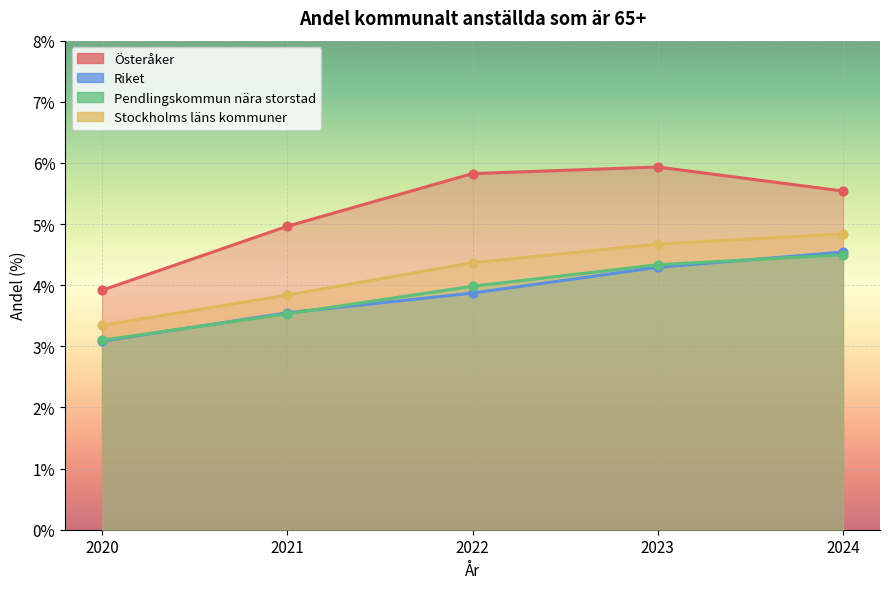

Which series contains the lowest Y value?

Riket